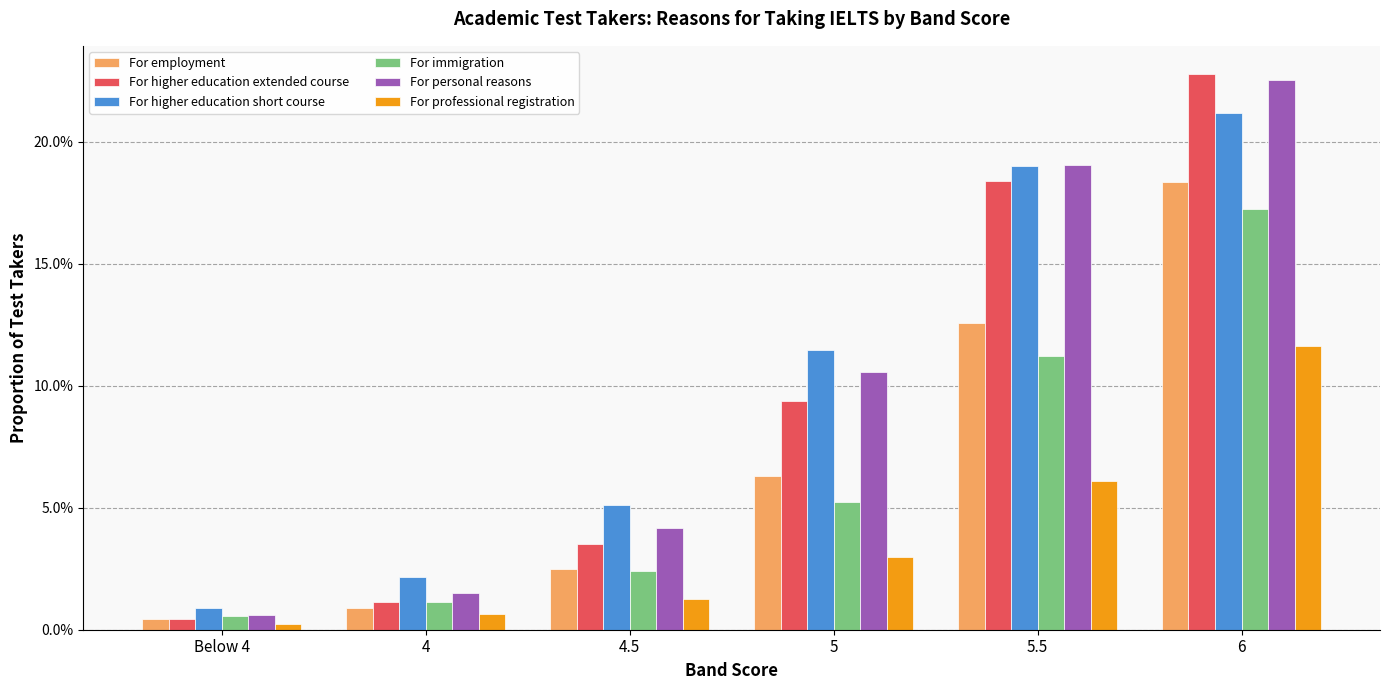

Is it true that For higher education short course equals 0.0 at 6?

False